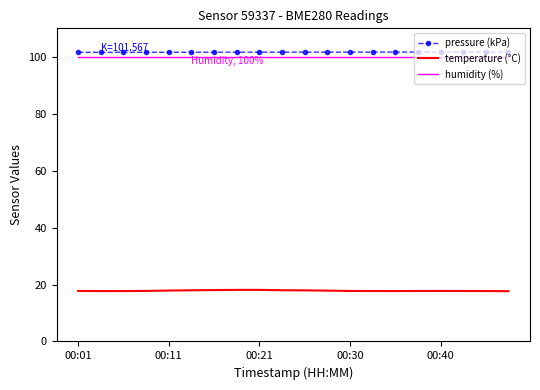

What is the smallest value displayed?

17.7